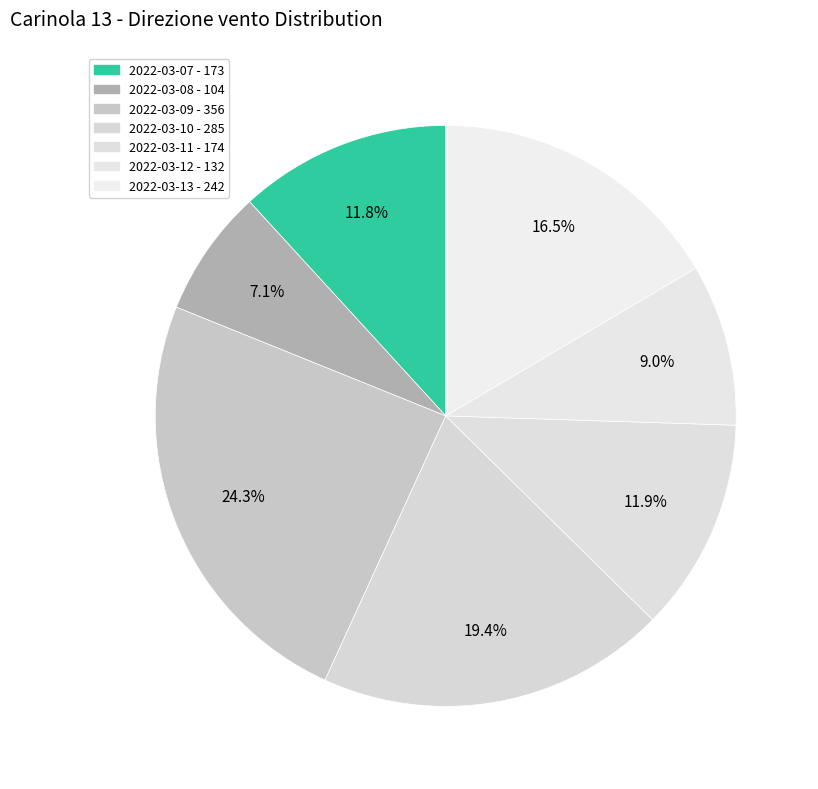

How many segments does this pie chart have?

7